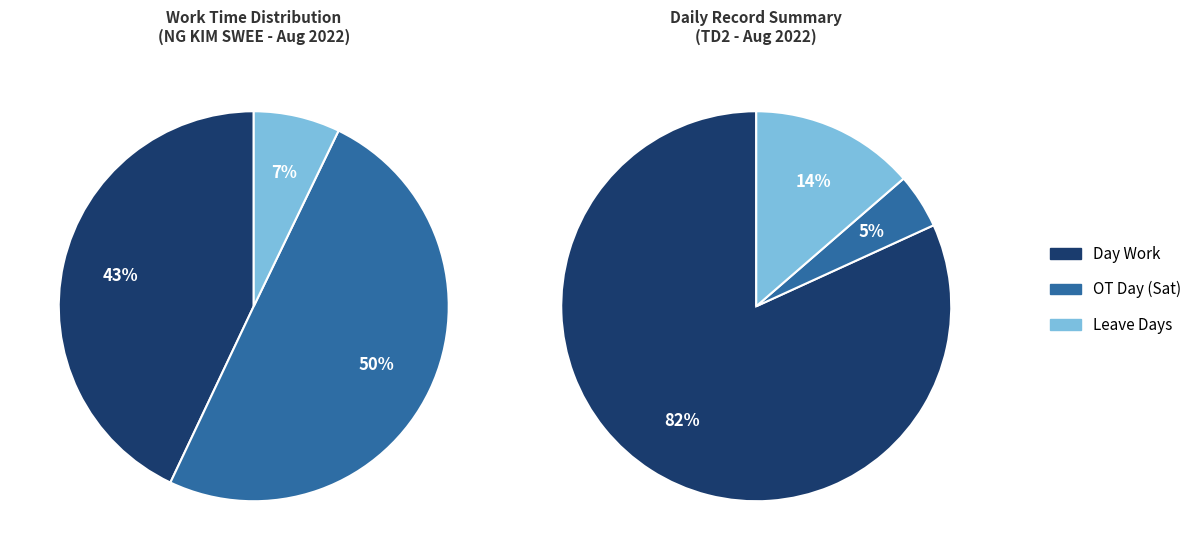

Is it true that Absenses is 12% of the pie?

False